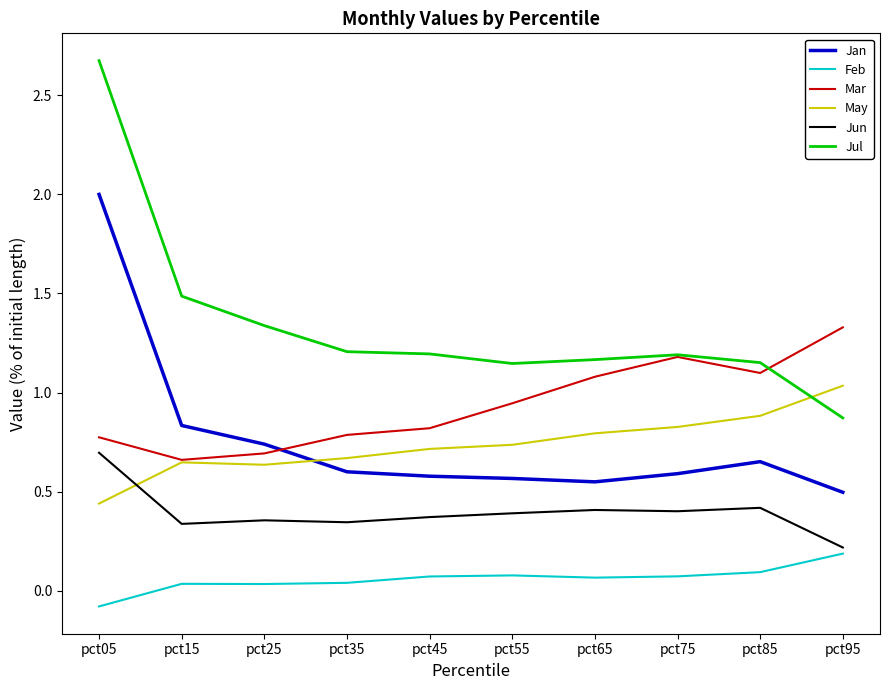

Rank the series by their maximum value, from lowest to highest.

Feb, Jun, May, Mar, Jan, Jul